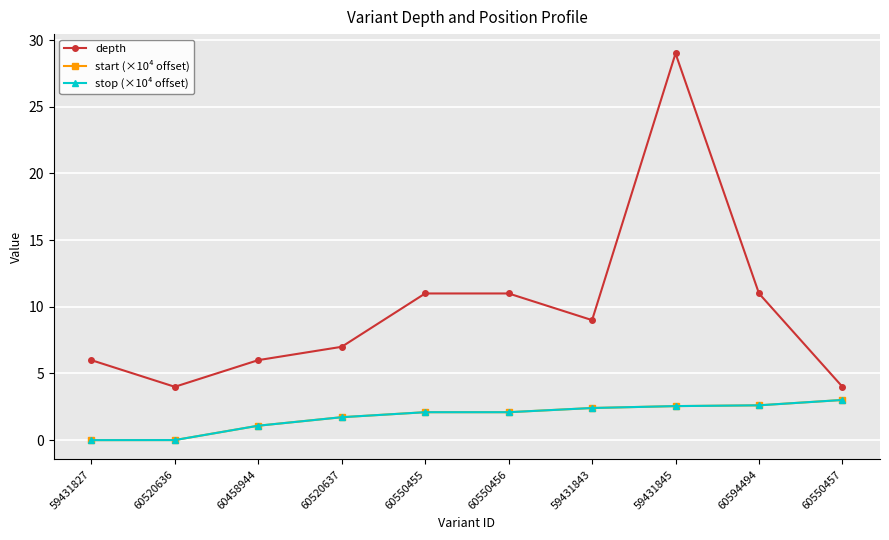

True or false: depth and start (×10⁴ offset) intersect in this chart.

False